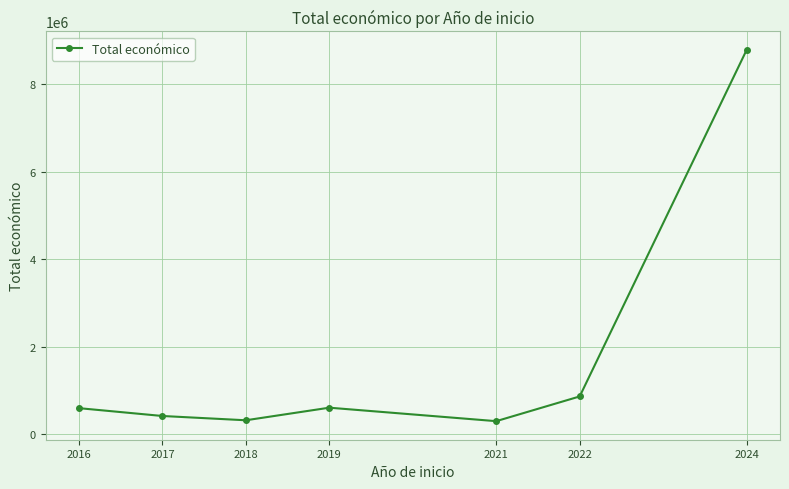

Which category has the highest value across all series?

2024